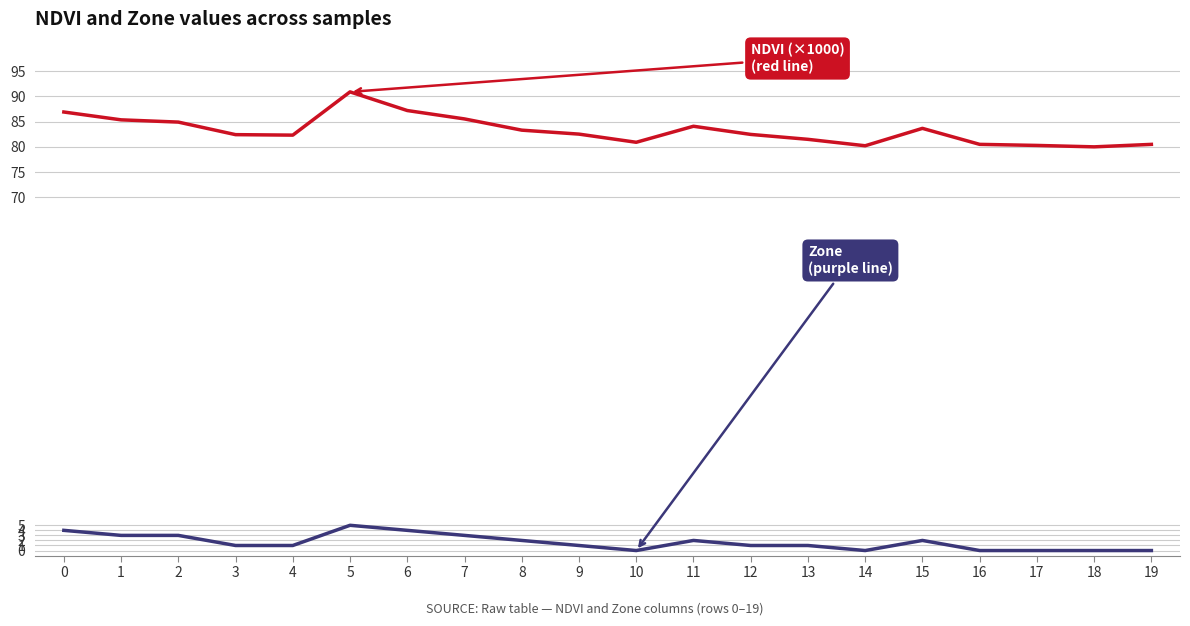

What is the total value across all series at 5?

95.9